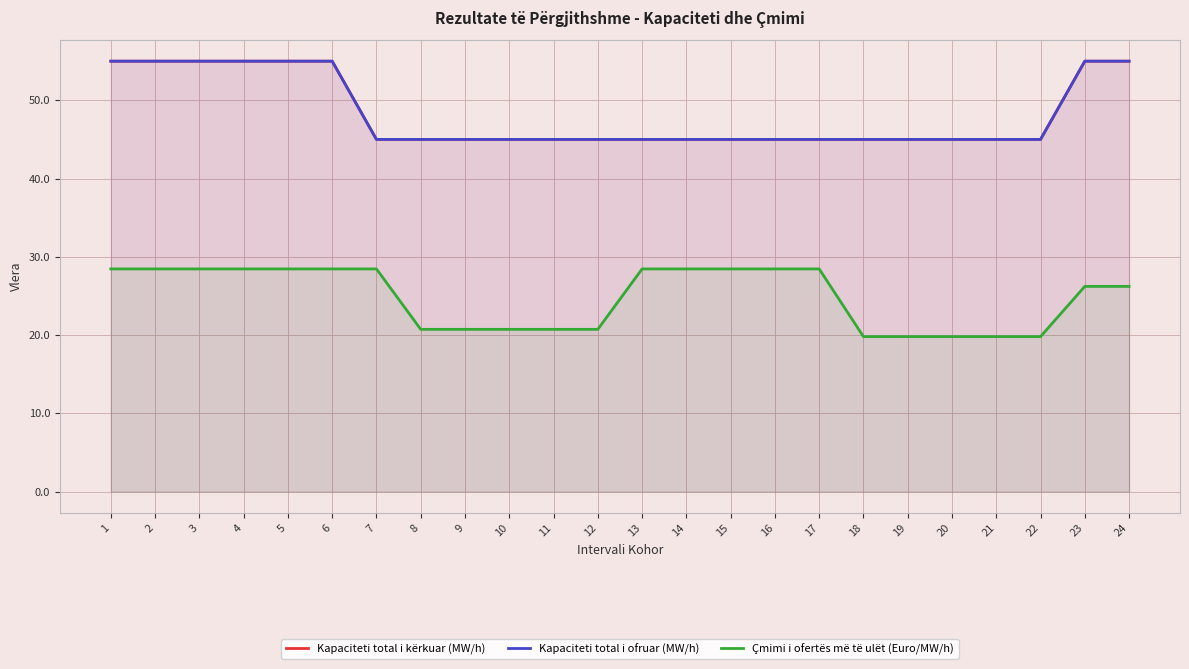

How many lines are shown in the chart?

3